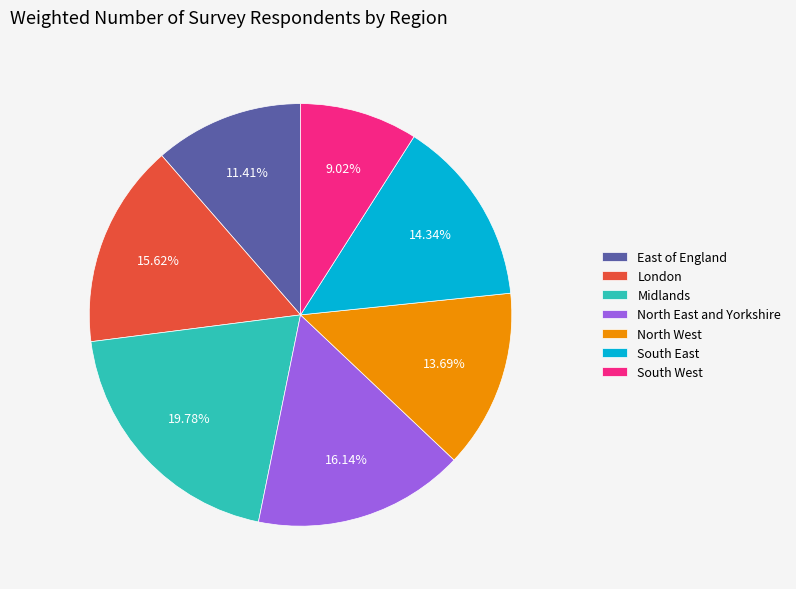

To the nearest percent, what percentage of the pie is North West?

14%